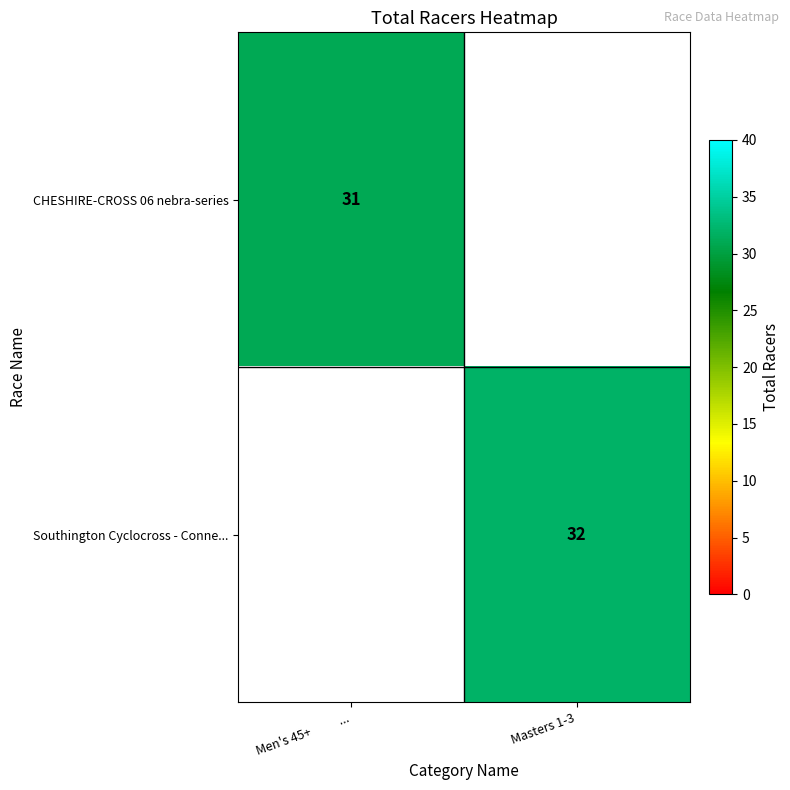

Count the number of categories in the chart.

2